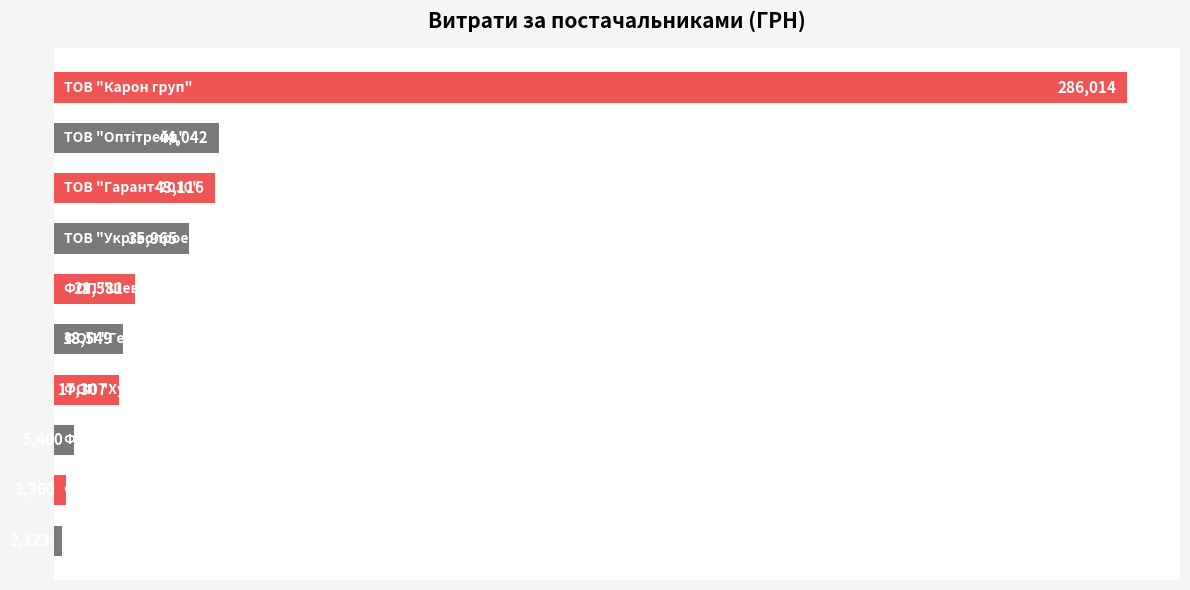

What is the difference between the second highest and second lowest values?

40682.0